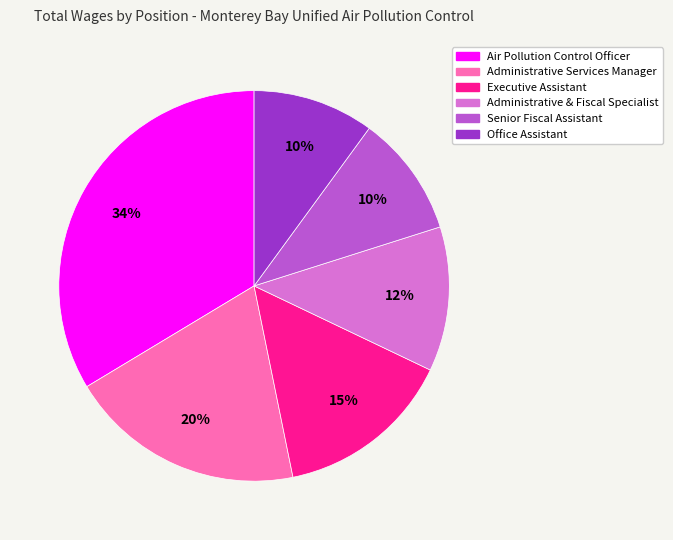

Do Air Pollution Control Officer and Administrative & Fiscal Specialist together represent more than half of the pie?

No